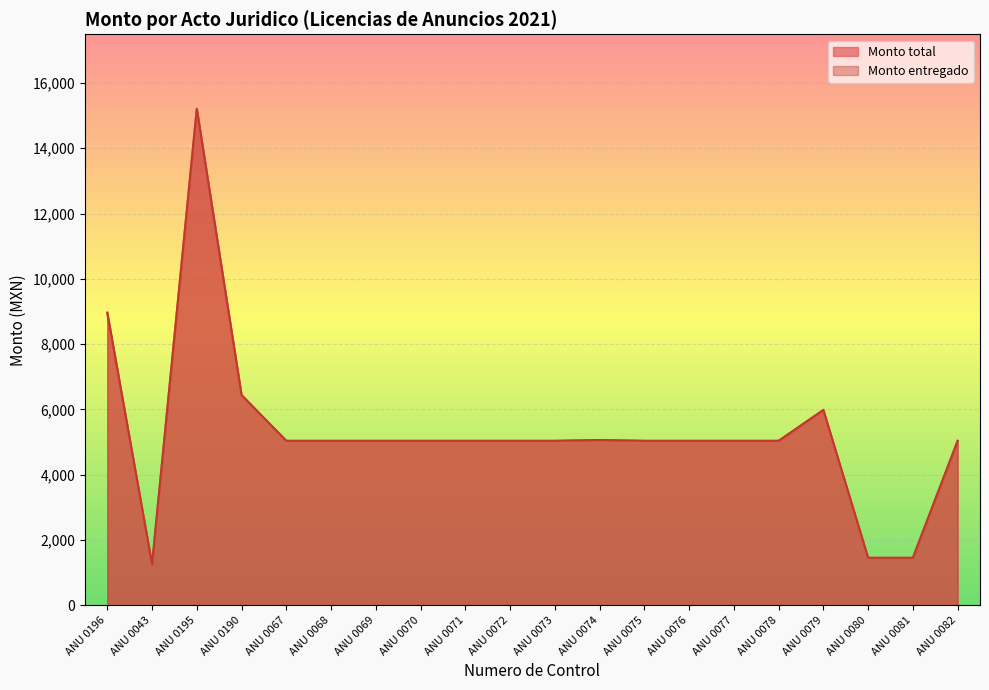

At how many categories does at least one series exceed 8645?

2